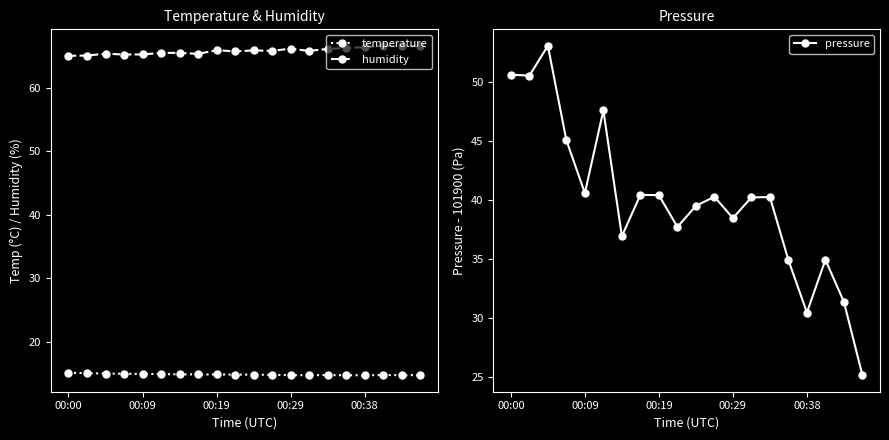

What position from the right is 6?

14